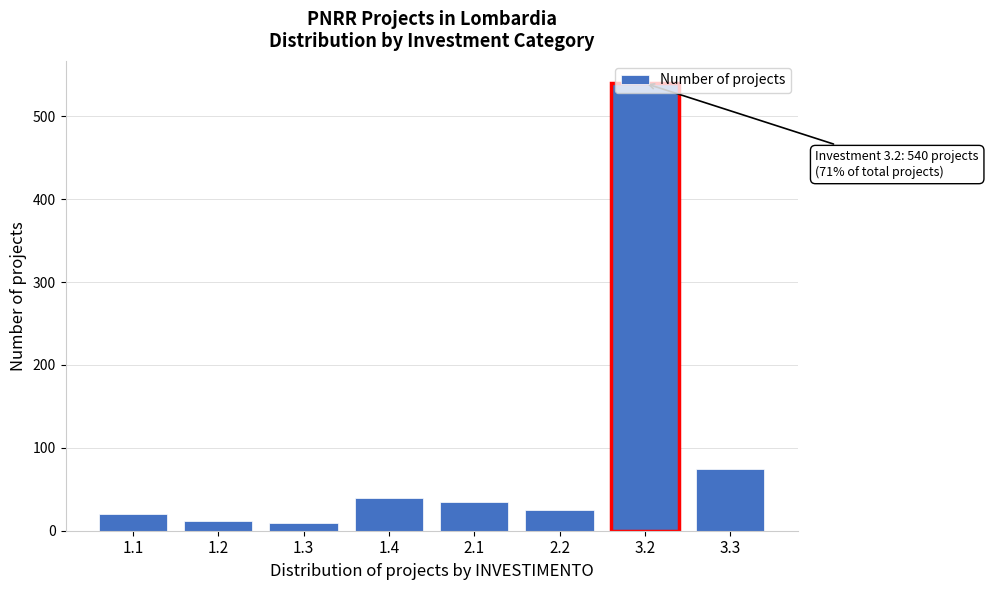

What is the change in value from 1.2 to 3.2?

+528